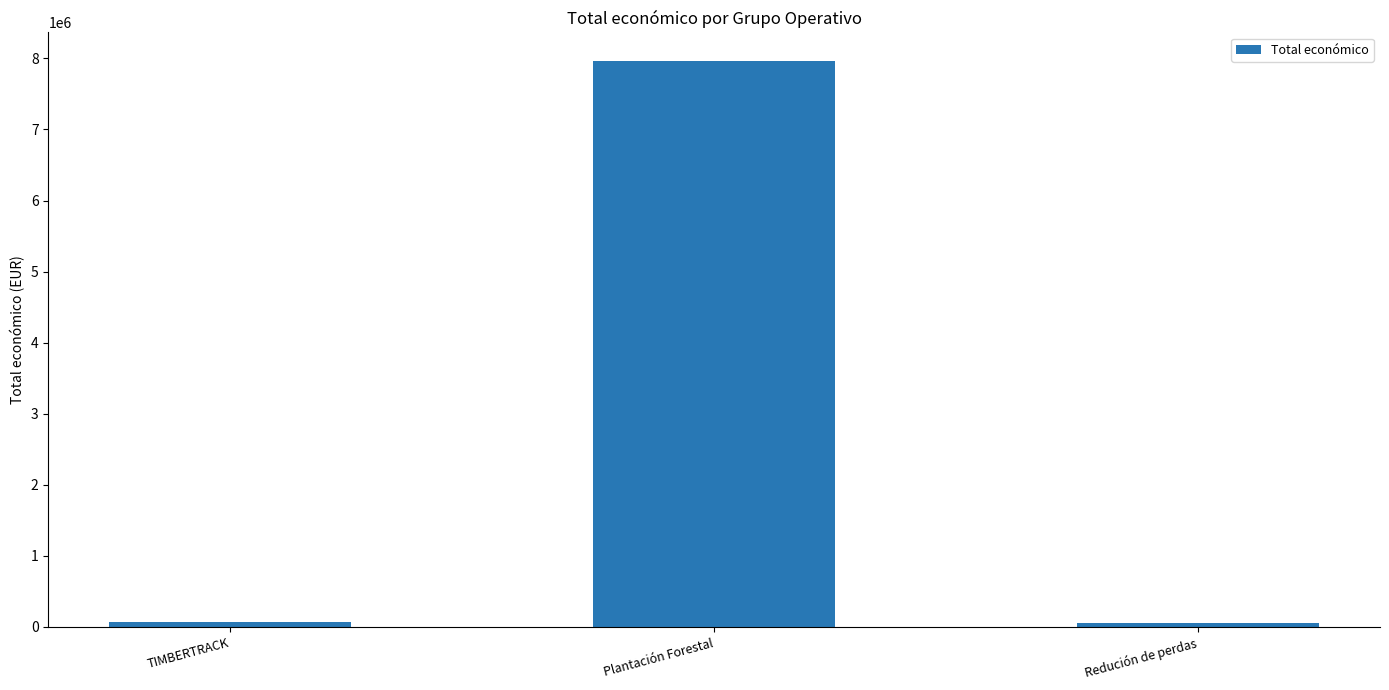

What is the label of the 3rd bar from the left?

Redución de perdas